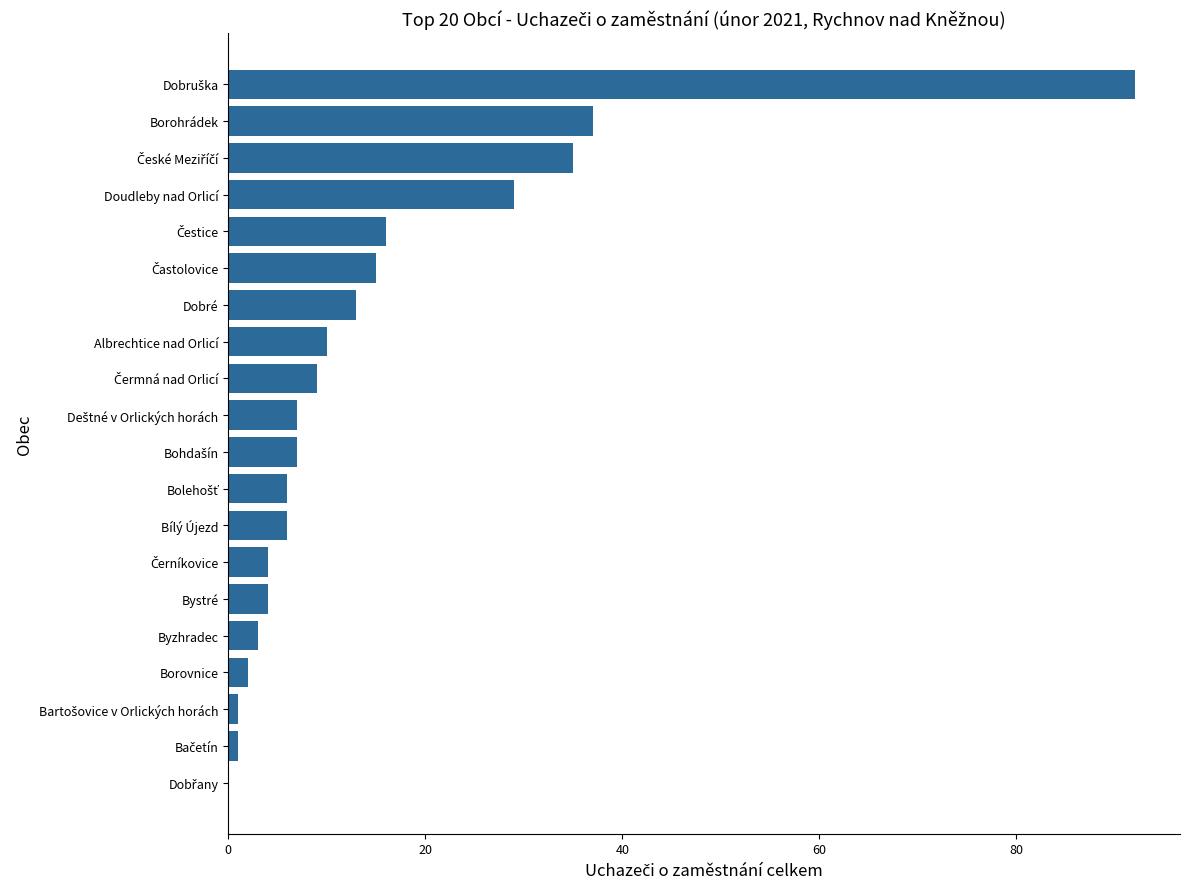

At which label is the value closest to 46?

Borohrádek